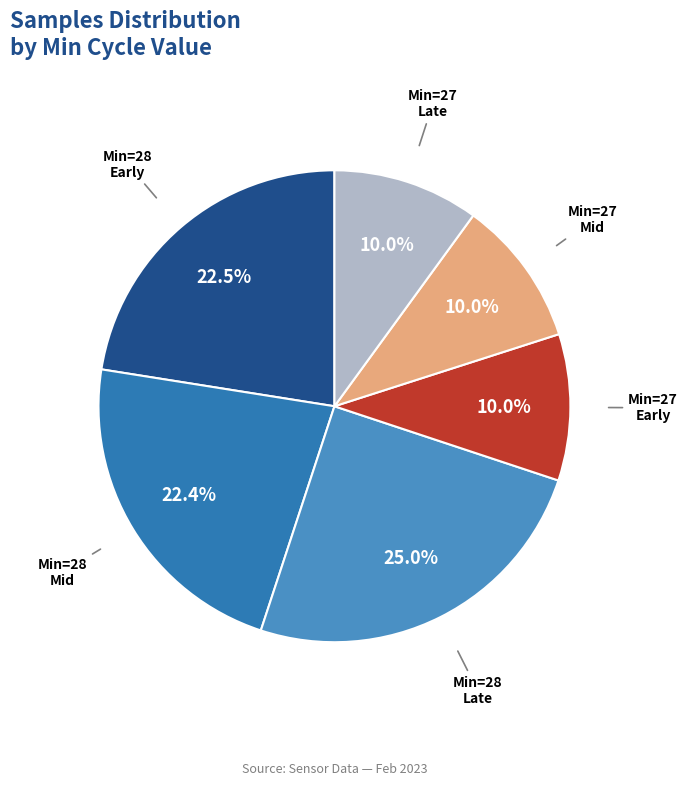

Count the number of slices in the pie.

6